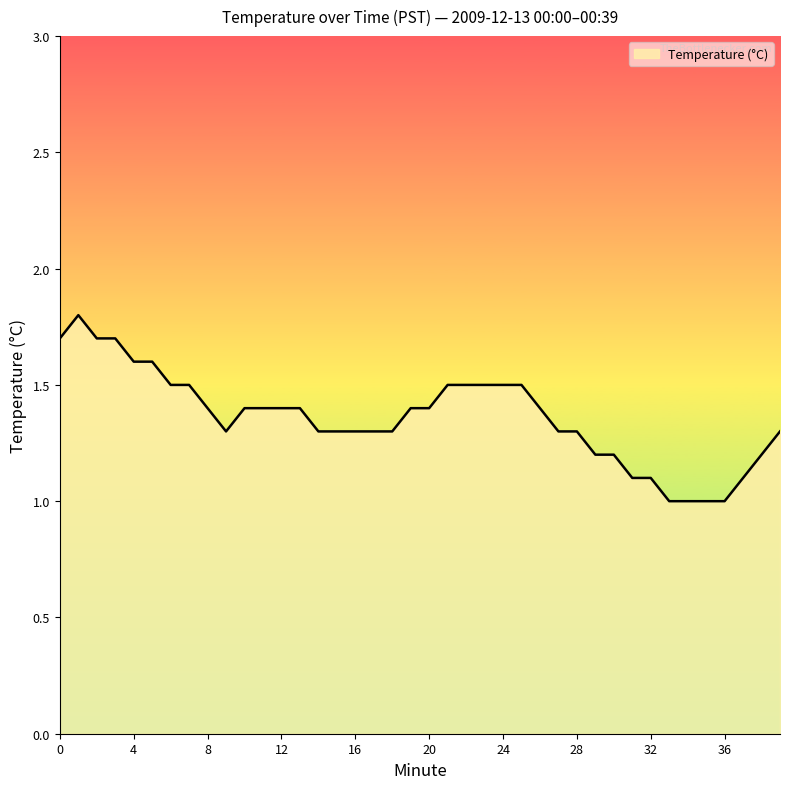

What is the difference between the maximum and minimum values?

0.8